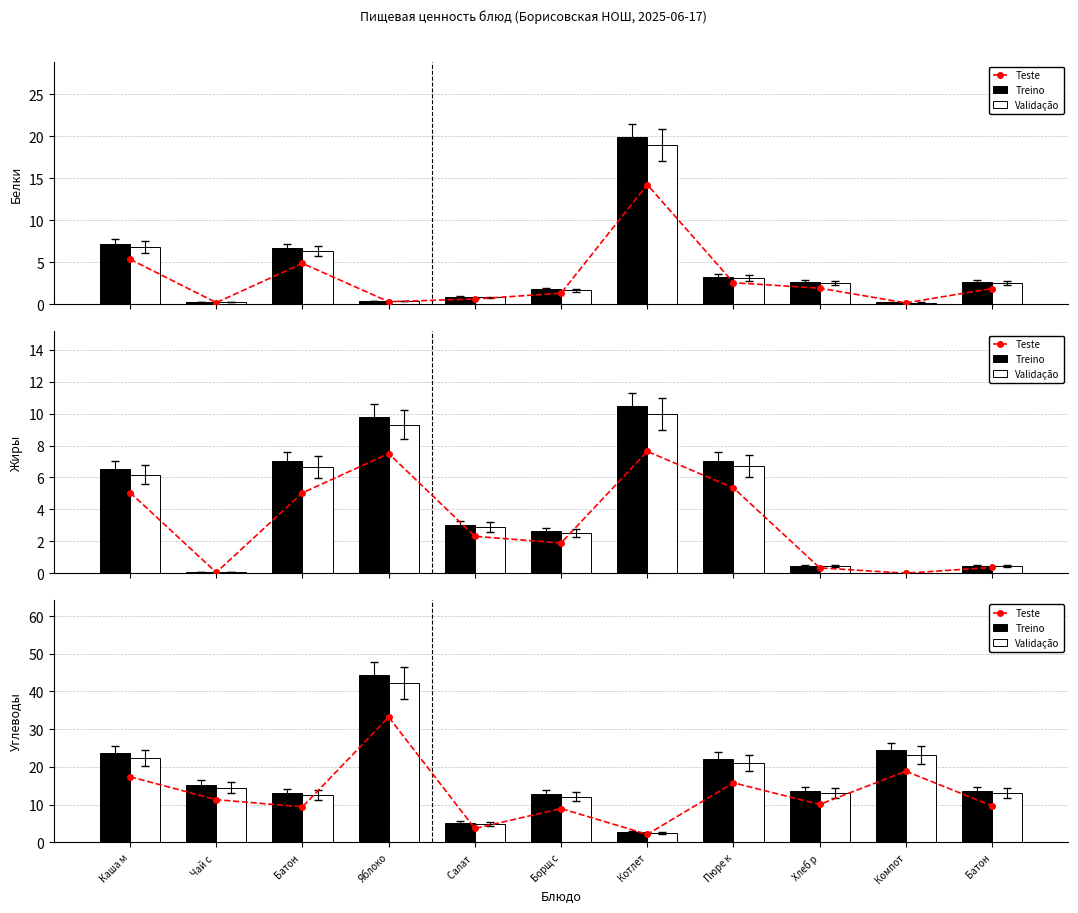

Is it true that Validação equals 11.9 at Пюре к?

False